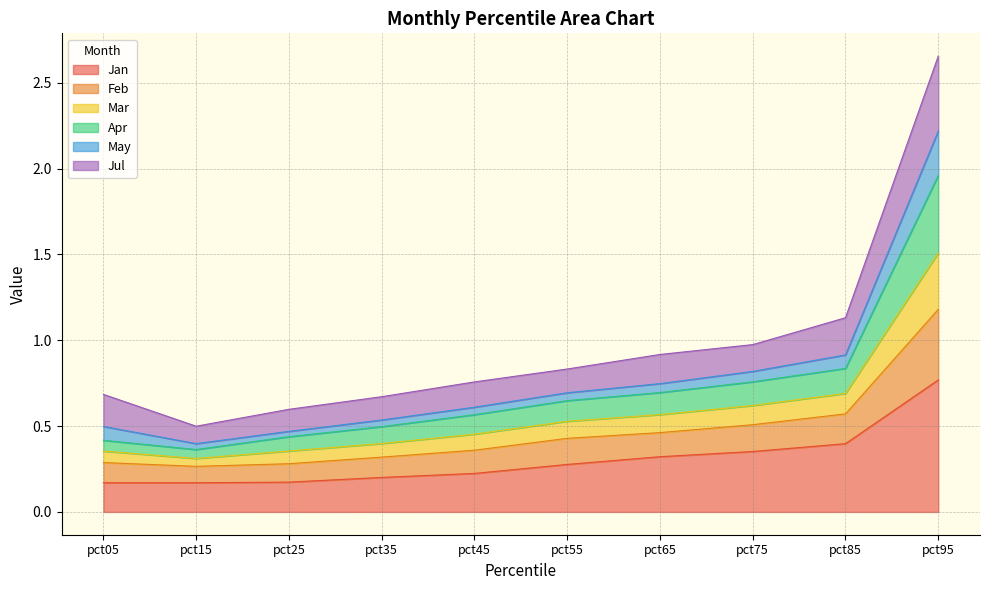

At which category is the sum across all series the highest?

pct95